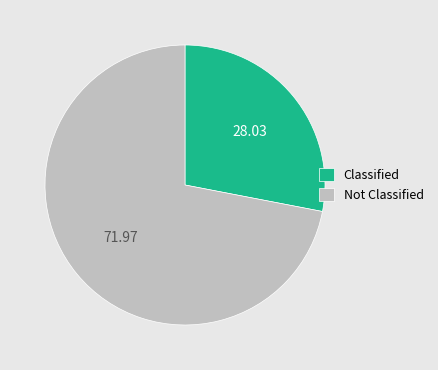

Rank the categories by value from lowest to highest.

Classified, Not Classified